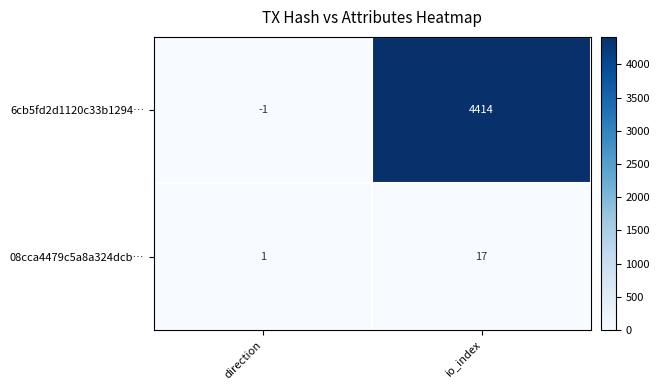

Reading right to left, what are all the values shown in this chart?

6cb5fd2d1120c33b1294…: 4414	-1
08cca4479c5a8a324dcb…: 17	1